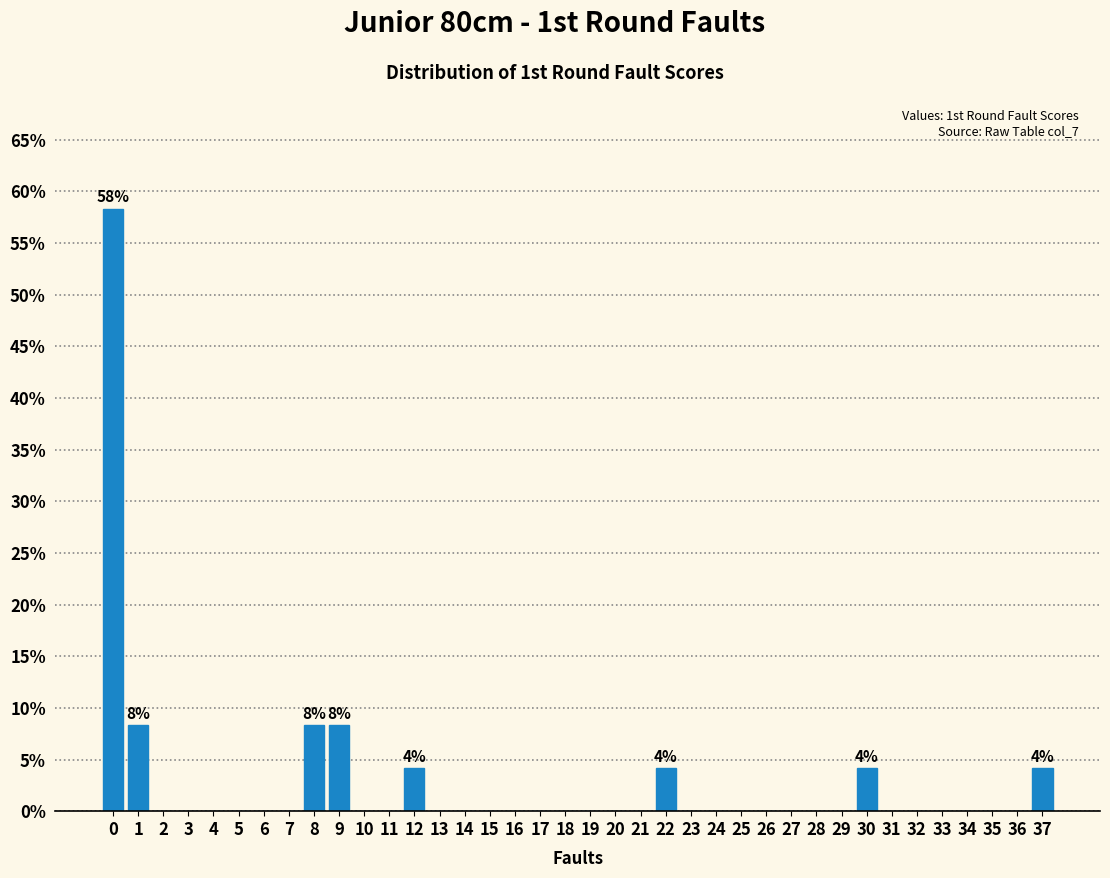

What is the greatest value displayed?

58.3